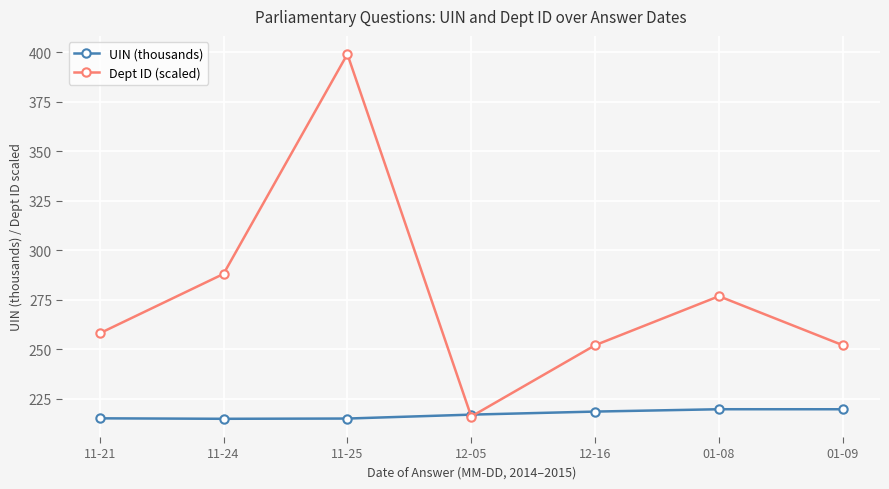

What is the total value across all series at 01-09?

471.7